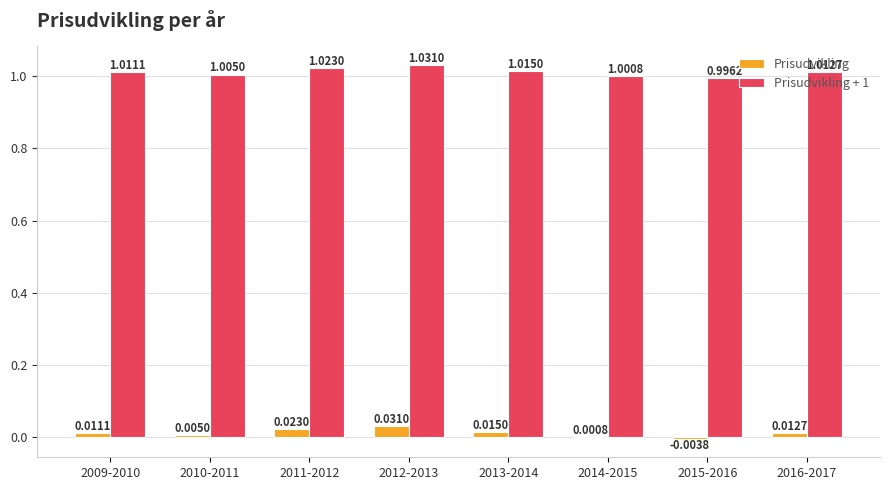

Which series has the largest total across all categories?

Prisudvikling + 1